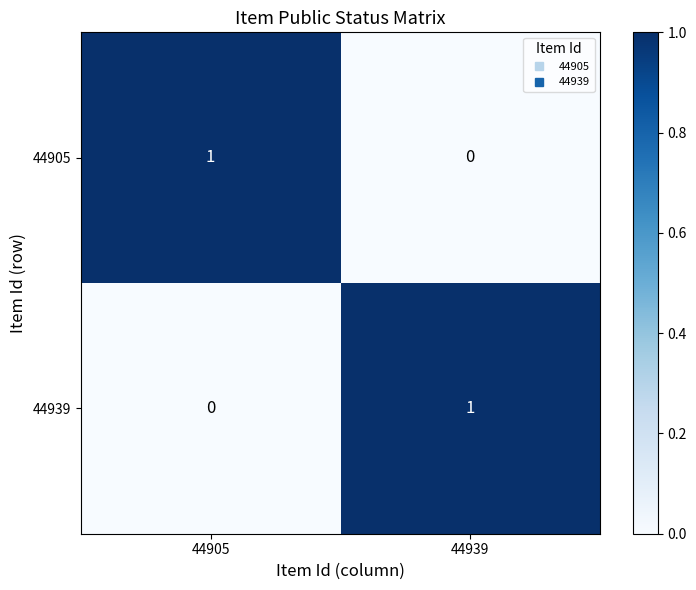

Is the value of 44939 at 44905 greater than the value of 44905 at 44905?

No